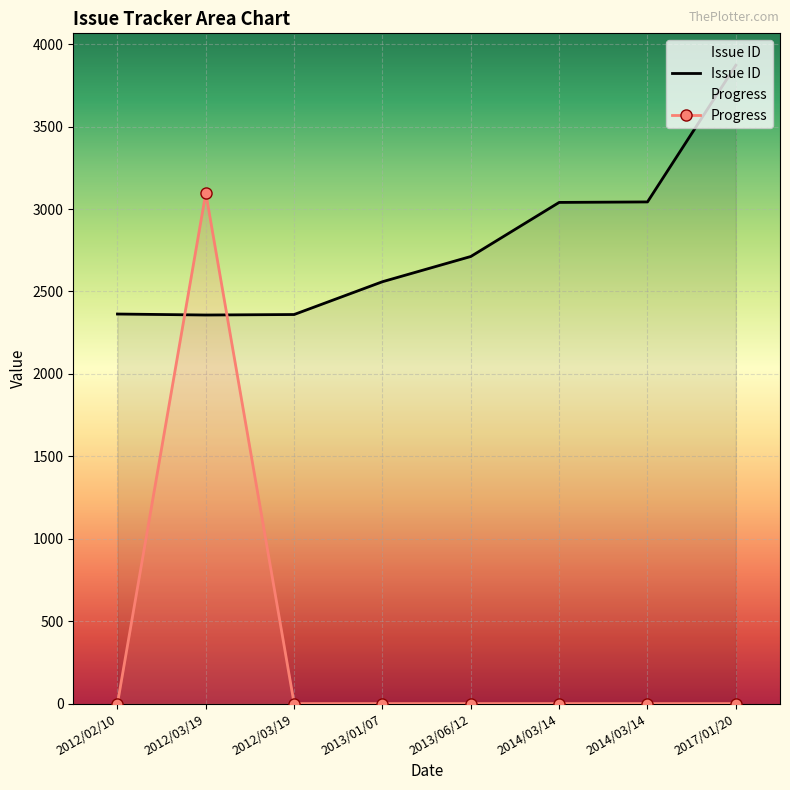

How many times do Issue ID and Progress cross each other?

2